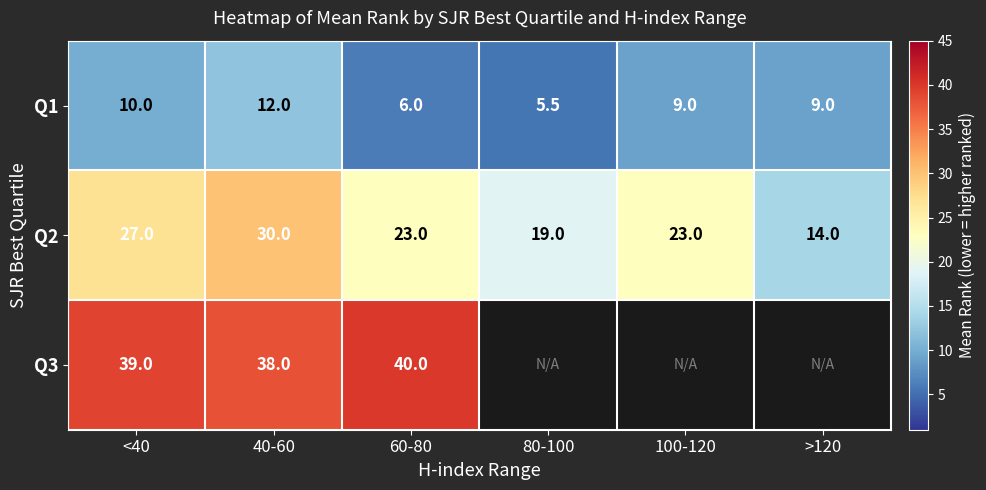

What is the difference between the second highest and minimum values in the Q1 series?

4.5